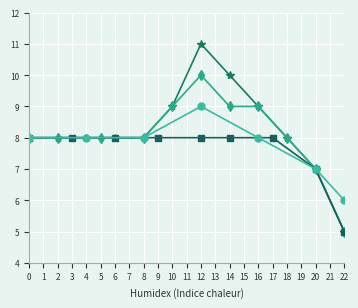

True or false: Seguridad Publica and Administracion Publica cross at least once.

False